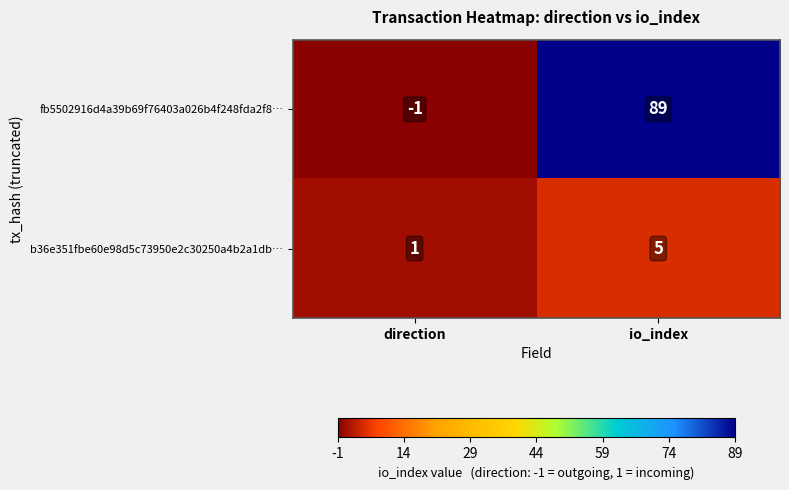

The b36e351fbe60e98d5c73950e2c30250a4b2a1db… series shows 5 at io_index. True or false?

True